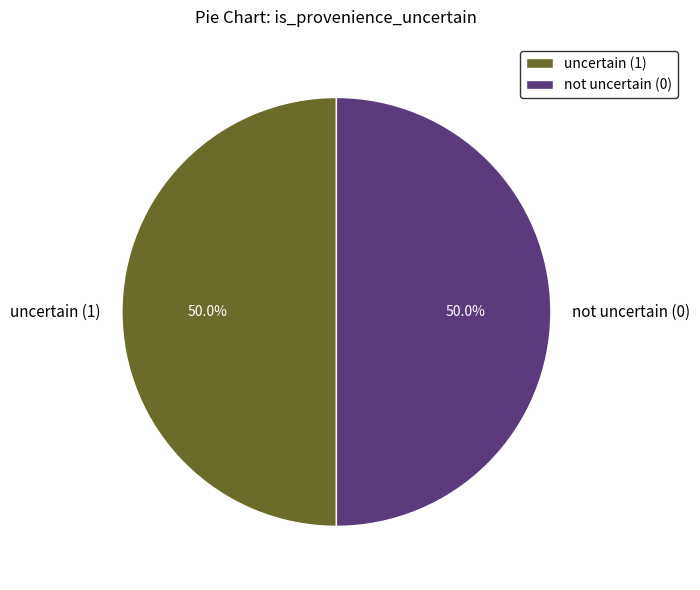

What is the total percentage of not uncertain (0) and uncertain (1)?

100.0%